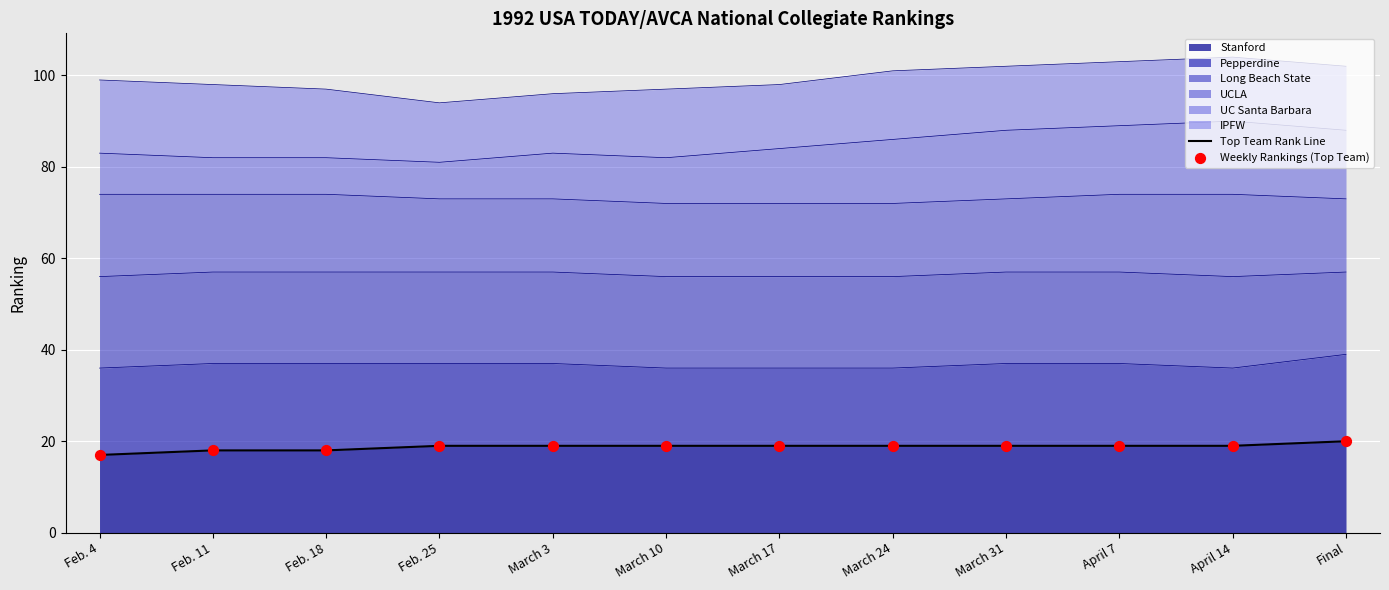

True or false: Stanford has a value of 19 at April 7.

True